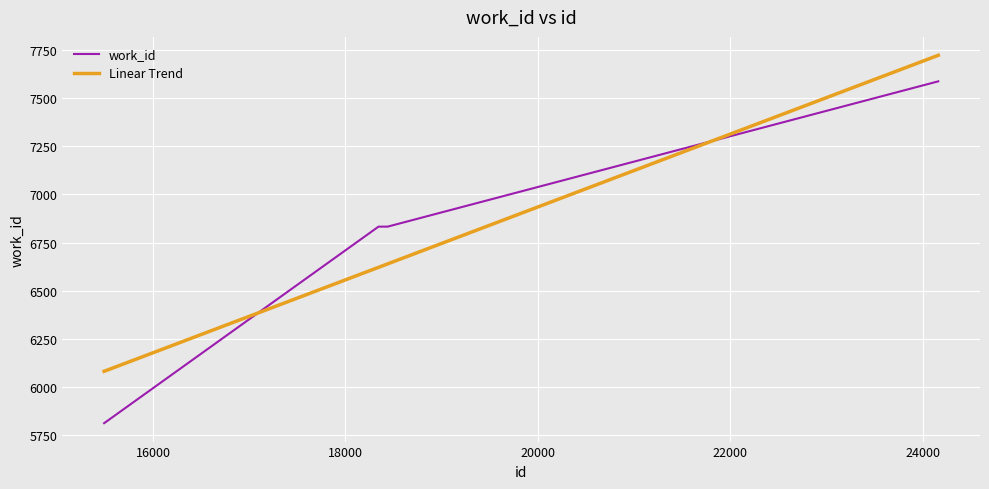

What is the sum of all values?

27066